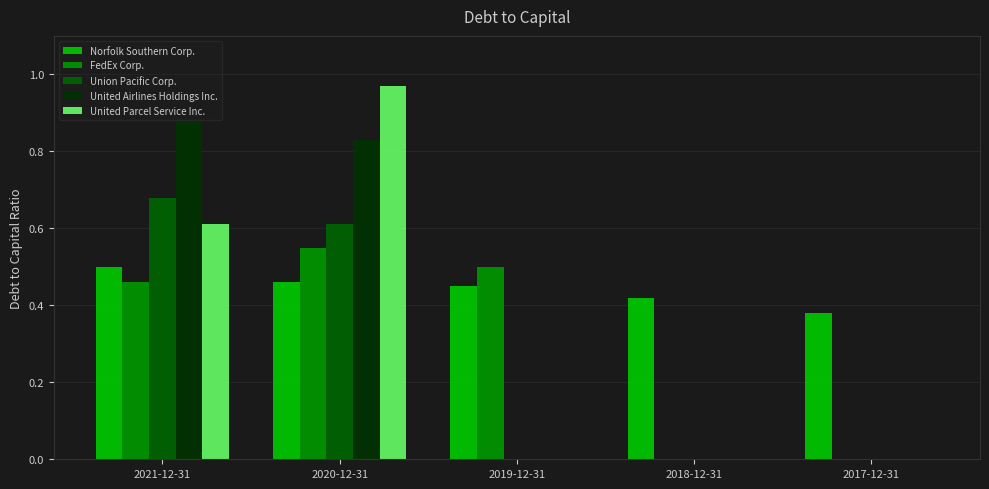

What is the sum of all Norfolk Southern Corp. values?

2.2